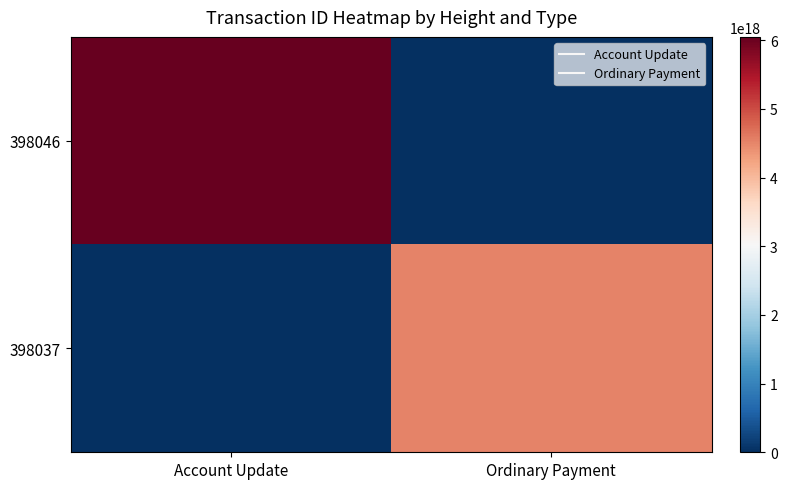

How many series are shown in this chart?

2